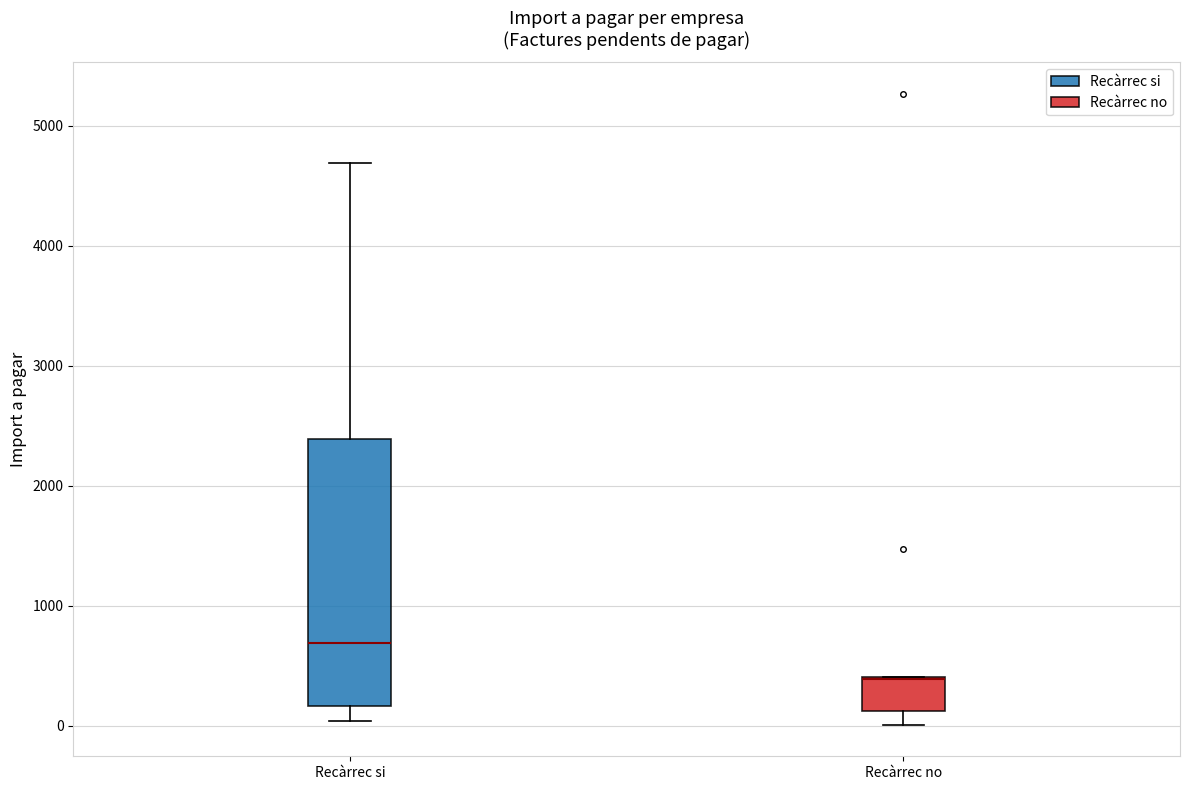

Reading left to right, transcribe this box plot: for each box, give where its median line is, the range the box spans, and where its two whiskers end, as read against the y-axis. The values are not printed on the chart, so give them approximately, as read against the axis.

Recàrrec si: median 700, box 200 to 2400, whiskers 0 to 4700
Recàrrec no: median 400 (drawn on the box's upper edge), box 100 to 400, whiskers 0 to 400